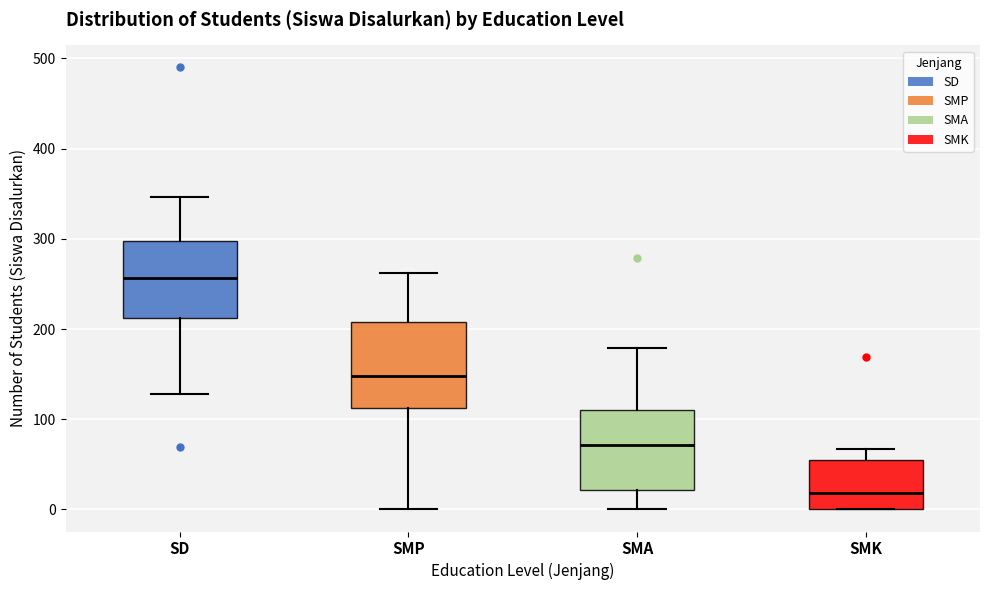

Where does the median line of the box for SD sit on the y-axis? The values are not printed on the chart, so give them approximately, as read against the axis.

260